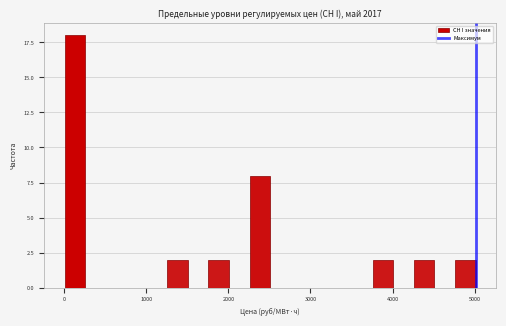

Read against the x-axis, roughly where is the centre of the tallest bar?

100